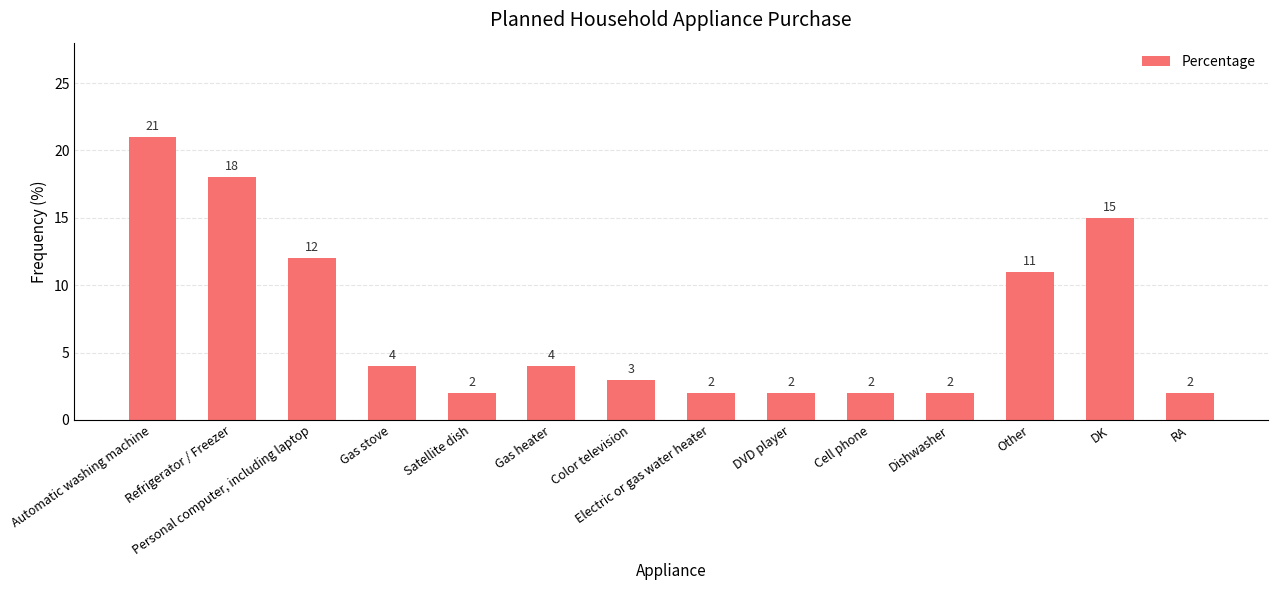

Read the value at Gas stove, to the nearest 5.

5